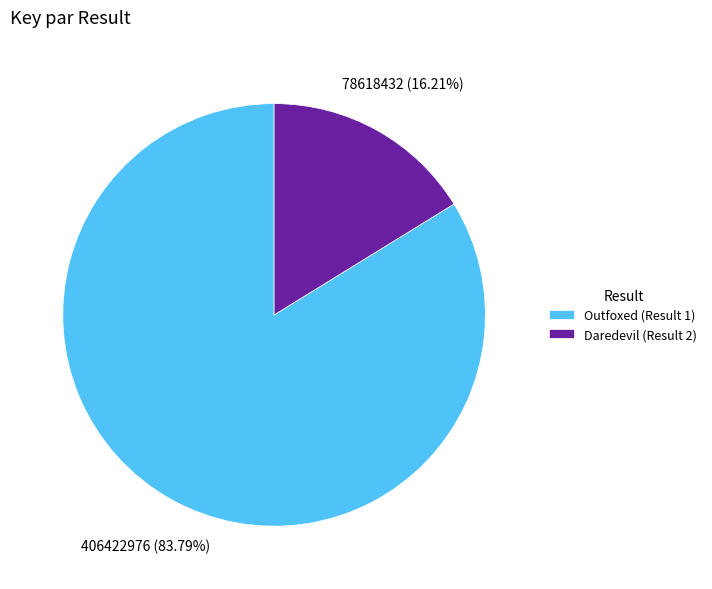

Is there any slice that represents more than half of the pie?

Yes